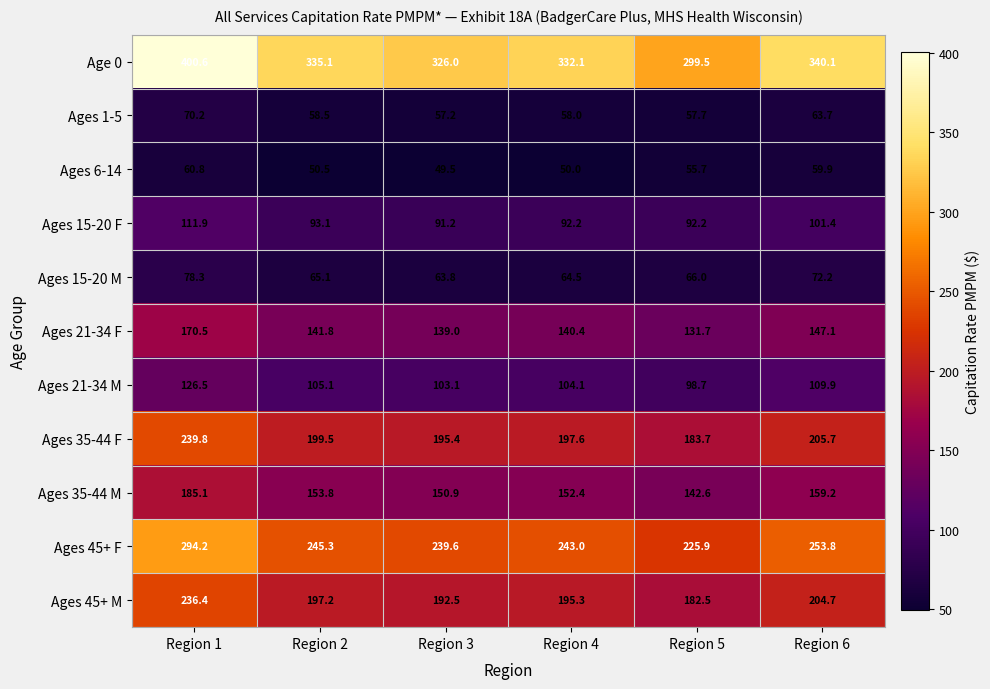

Where is Ages 35-44 M nearest to the value 163?

Region 6